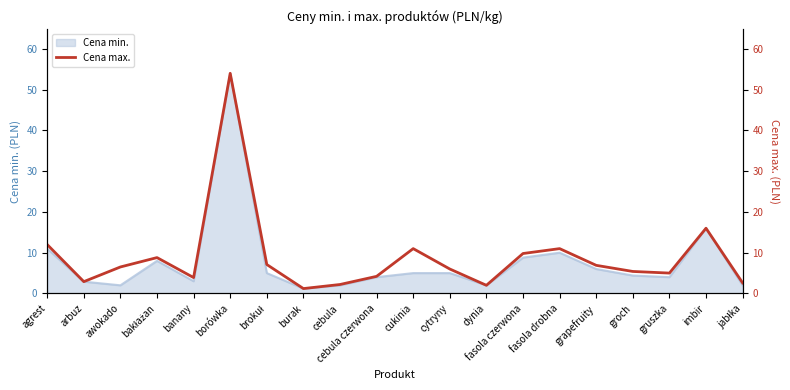

What is the sum of the values at arbuz and burak?

4.1